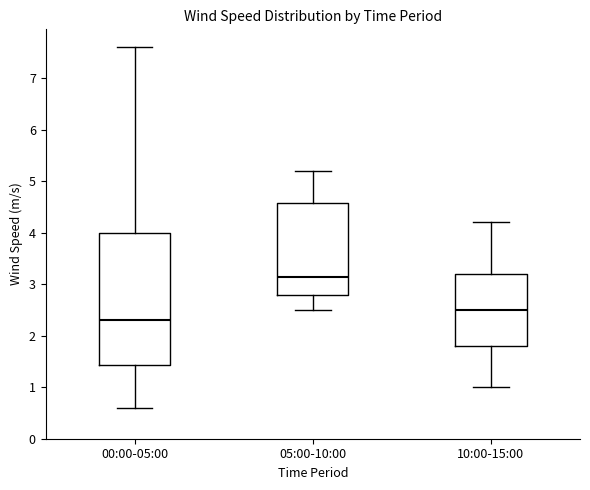

Which box's median line is the lowest?

00:00-05:00